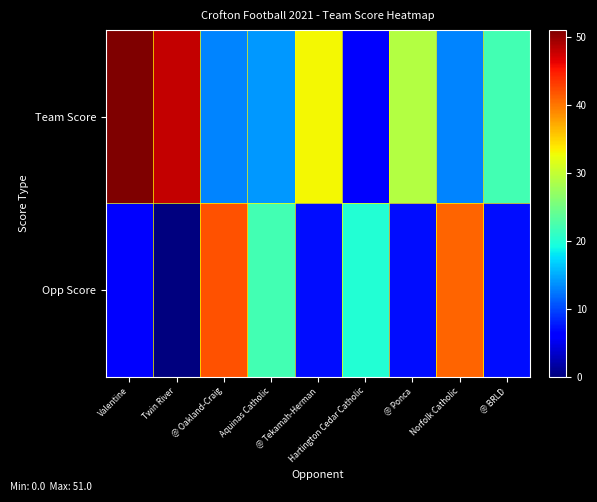

Rank the series by their maximum value, from lowest to highest.

Opp Score, Team Score